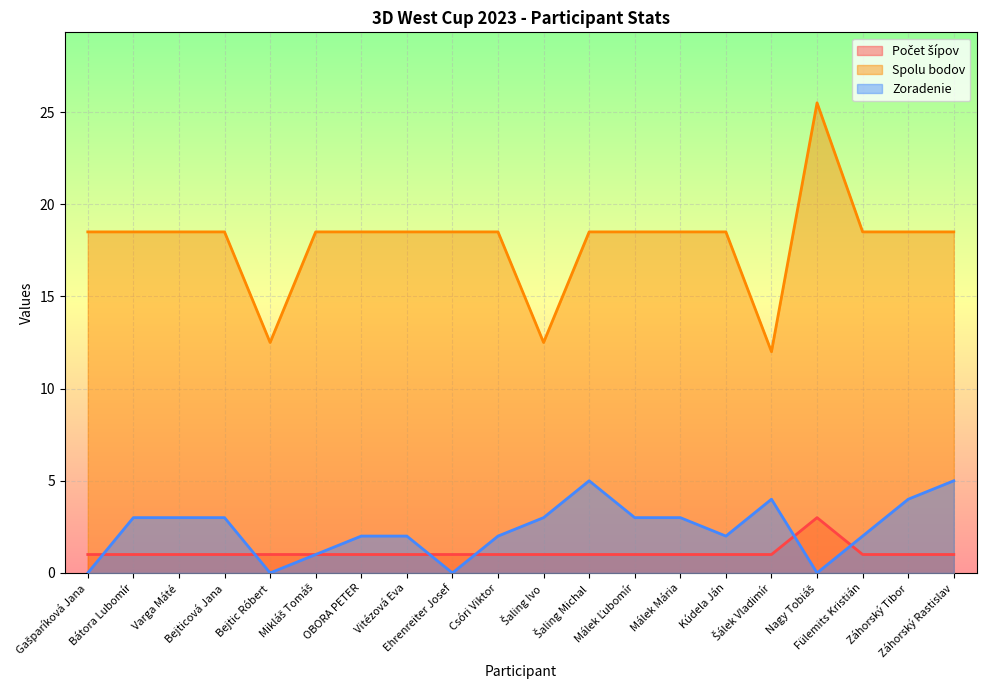

What is the total value across all series at Varga Máté?

22.5